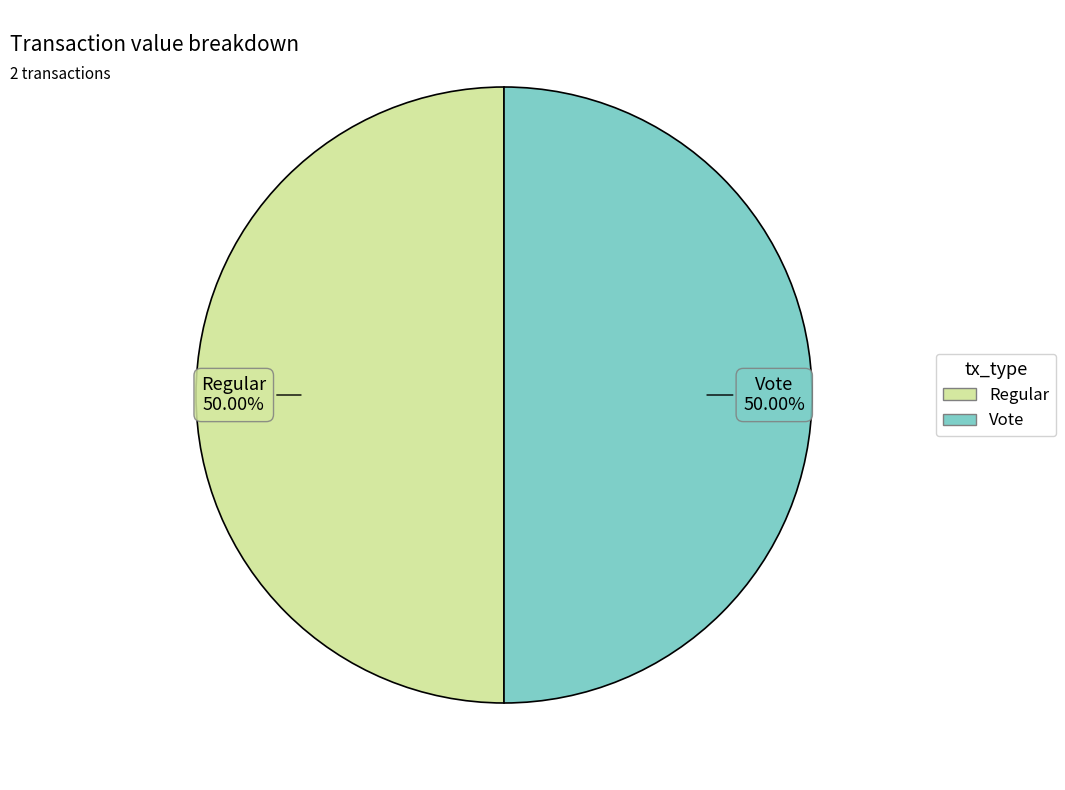

What percentage is the Vote slice, to the nearest percent?

50%